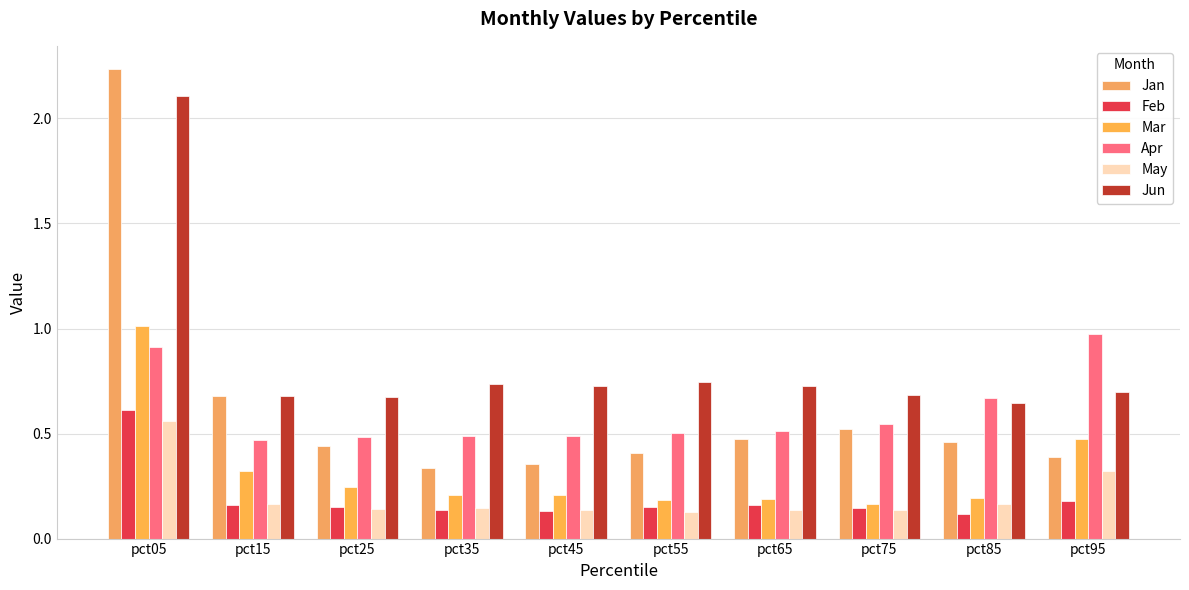

What is the sum of all Mar values?

3.2